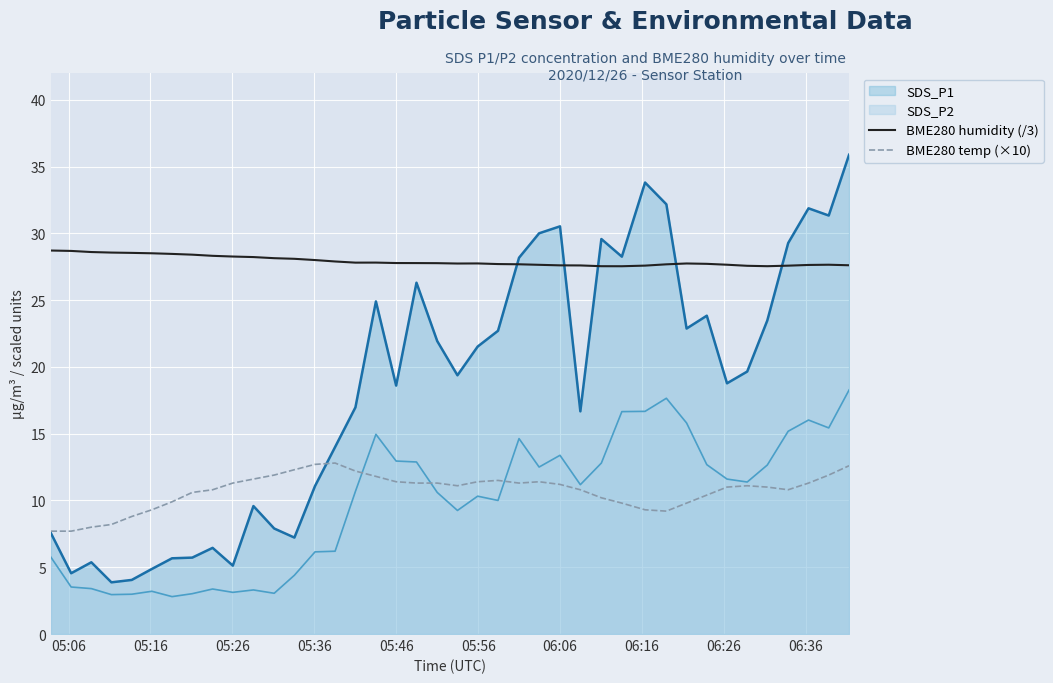

What is the minimum value for SDS_P1?

3.9